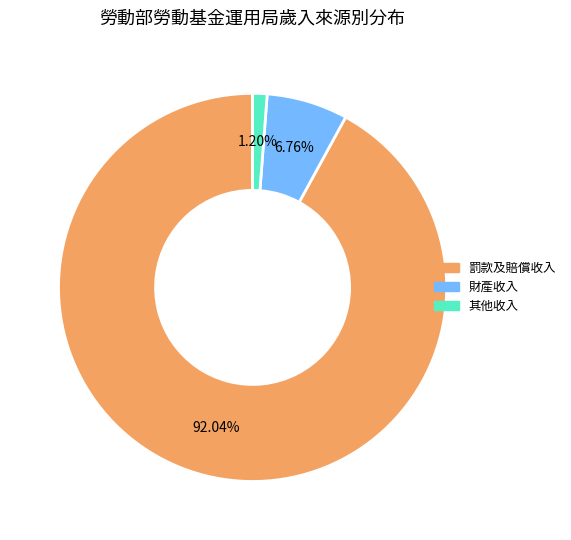

To the nearest percent, what is the difference between the 財產收入 and 罰款及賠償收入 slice percentages?

85%